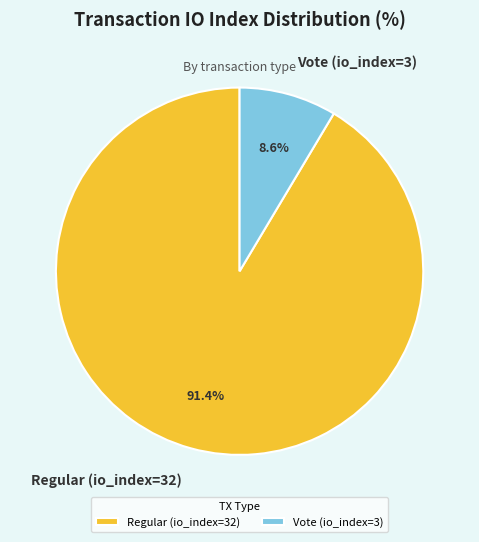

Between Vote (io_index=3) and Regular (io_index=32), which is larger?

Regular (io_index=32)